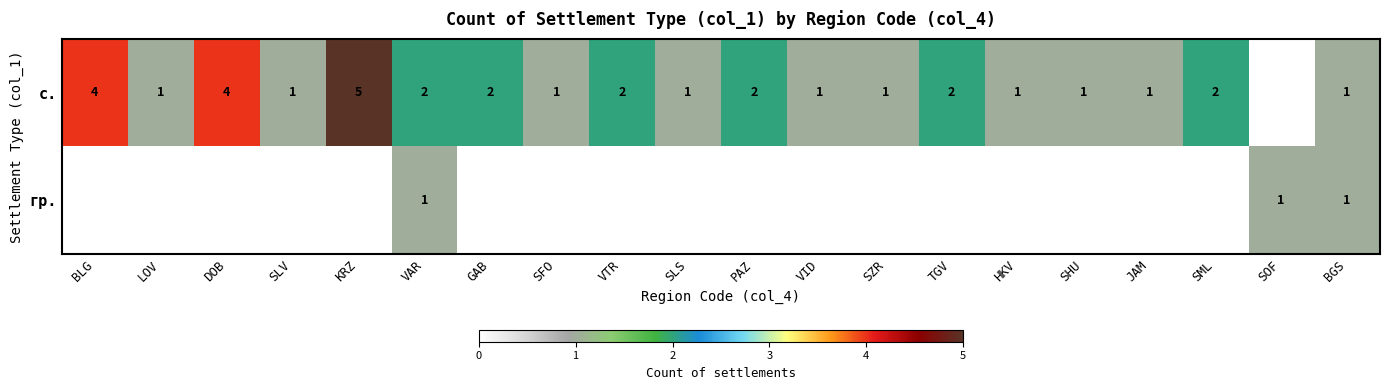

Is it true that с. equals 1 at SFO?

True